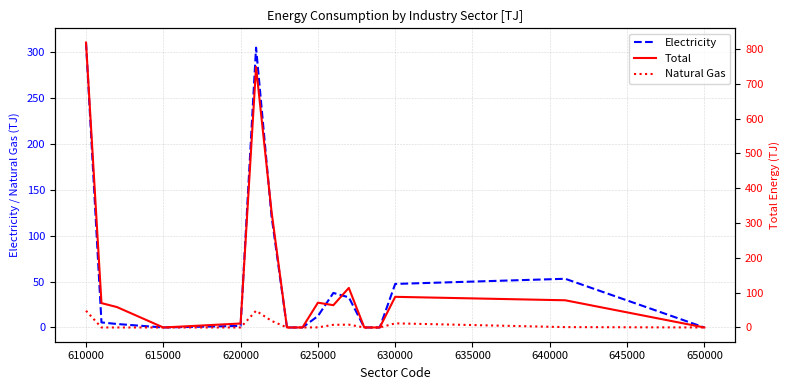

Does the chart have visible grid lines?

Yes